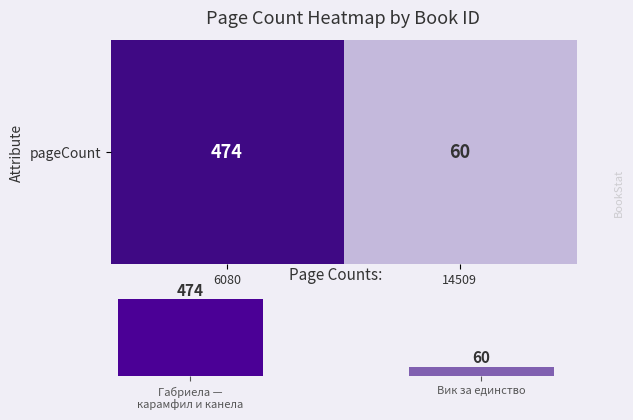

At which category does the chart reach its peak across all series?

Габриела —
карамфил и канела